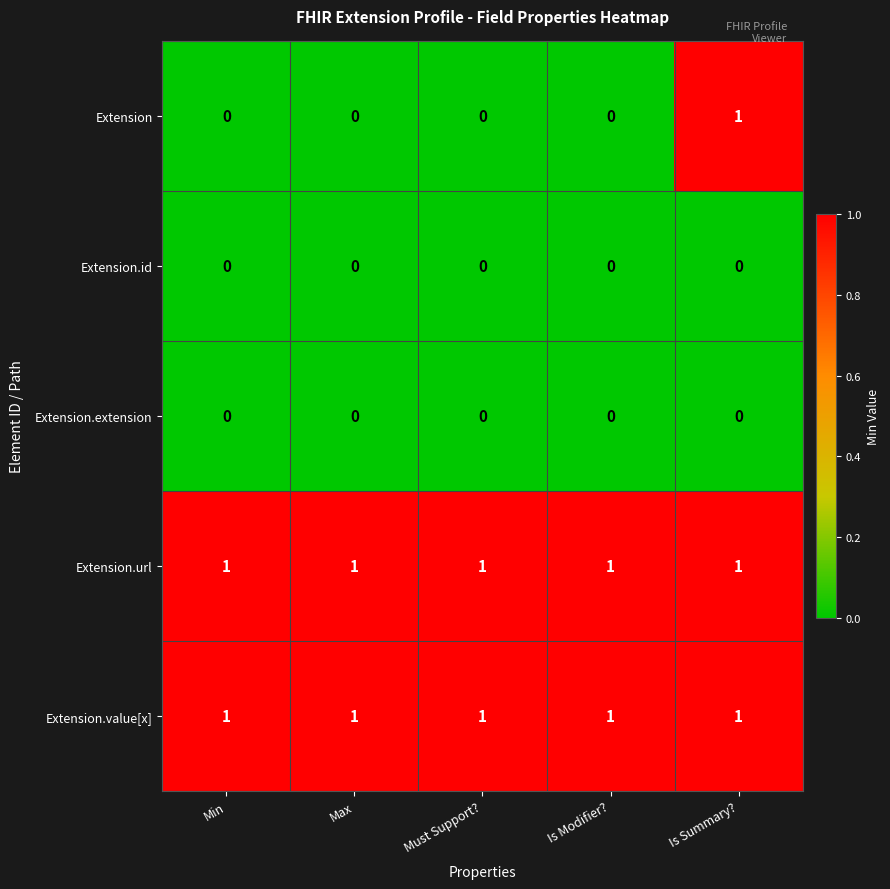

How many distinct data groups are displayed?

5